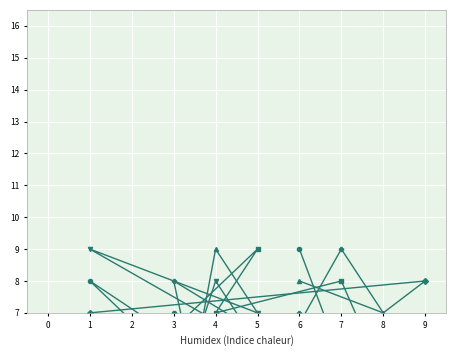

Where is the first local maximum for col_9?

1